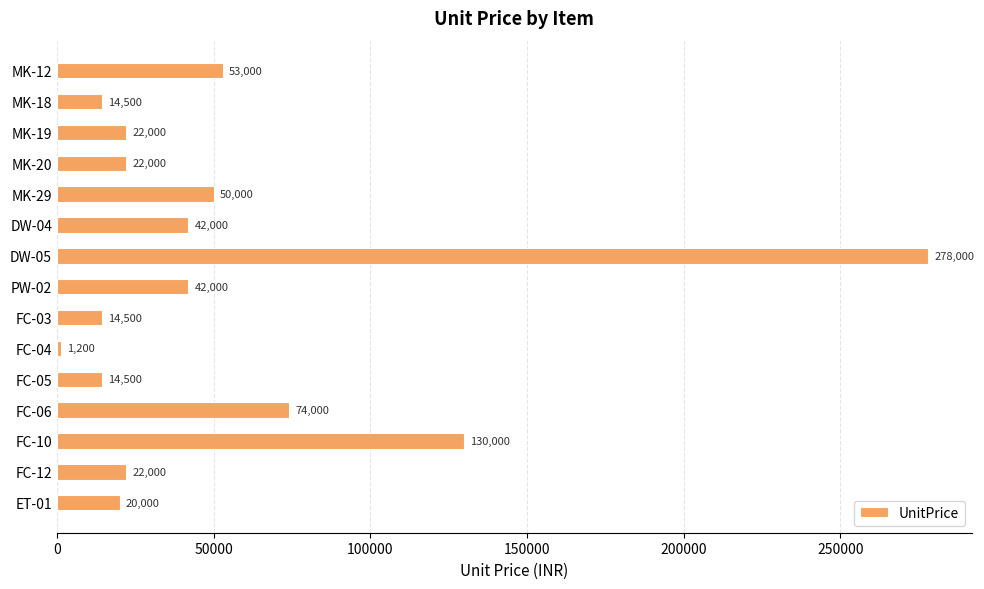

What is the label of the 2nd bar from the bottom?

FC-12